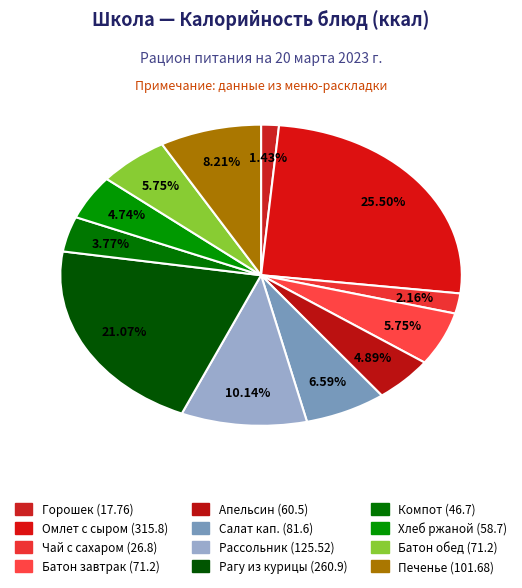

How many slices are in this pie chart?

12